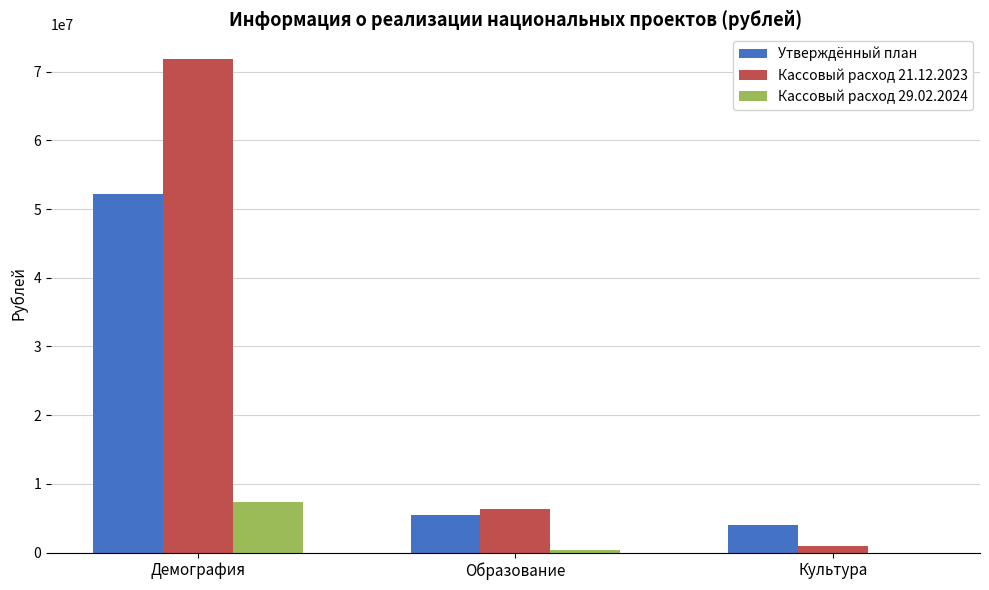

What is the difference between the Утверждённый план values at Культура and Демография?

48281252.8